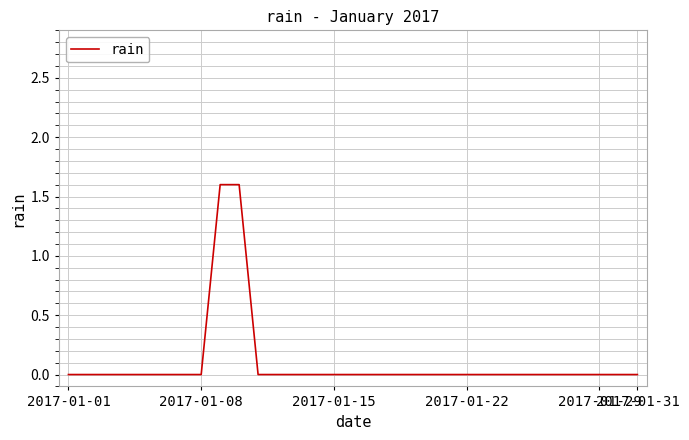

What is the sum of all values?

3.2